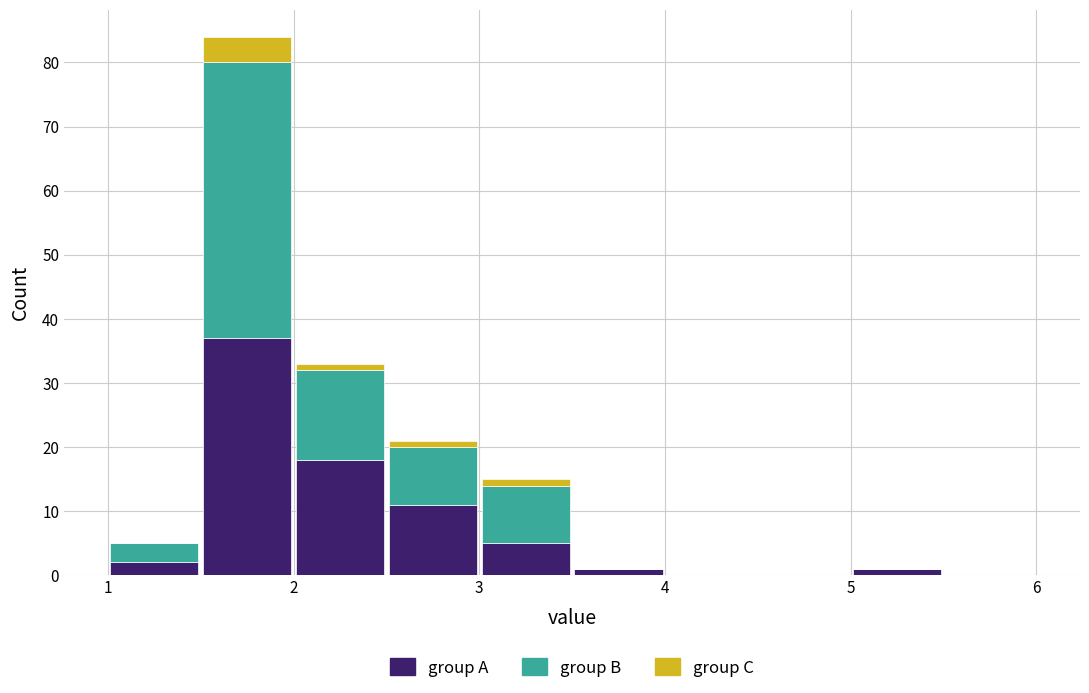

Reading left to right, list every stacked bar in this chart as the range it spans on the x-axis followed by its total height. The values are not printed on the chart, so give them approximately, as read against the axis.

1.0 to 1.5: 5
1.5 to 2.0: 84
2.0 to 2.5: 33
2.5 to 3.0: 21
3.0 to 3.5: 15
3.5 to 4.0: 1
4.0 to 4.5: 0
4.5 to 5.0: 0
5.0 to 5.5: 1
5.5 to 6.0: 0